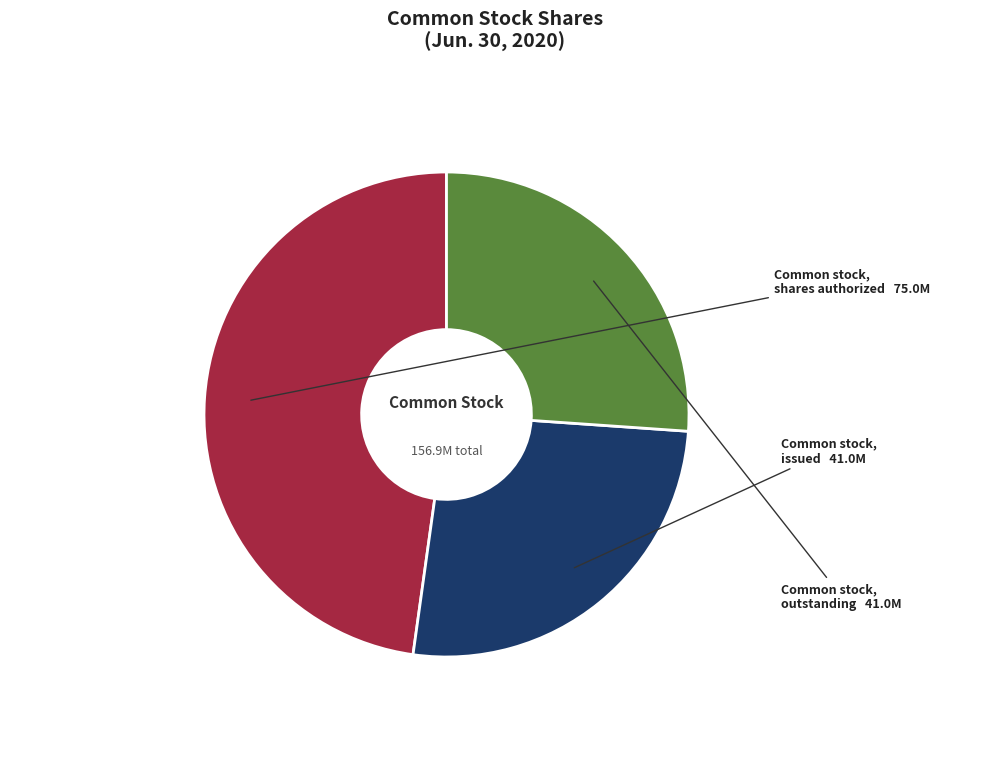

True or false: Common stock, issued accounts for 35% of the total.

False